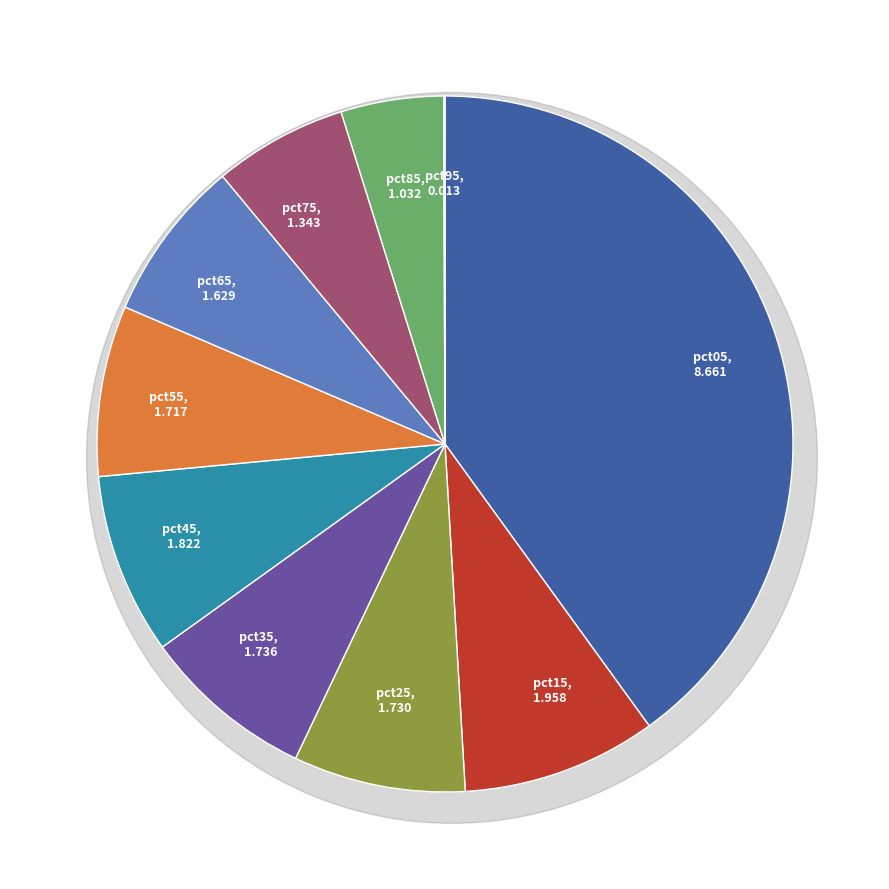

To the nearest percent, what portion does pct15 represent?

9%